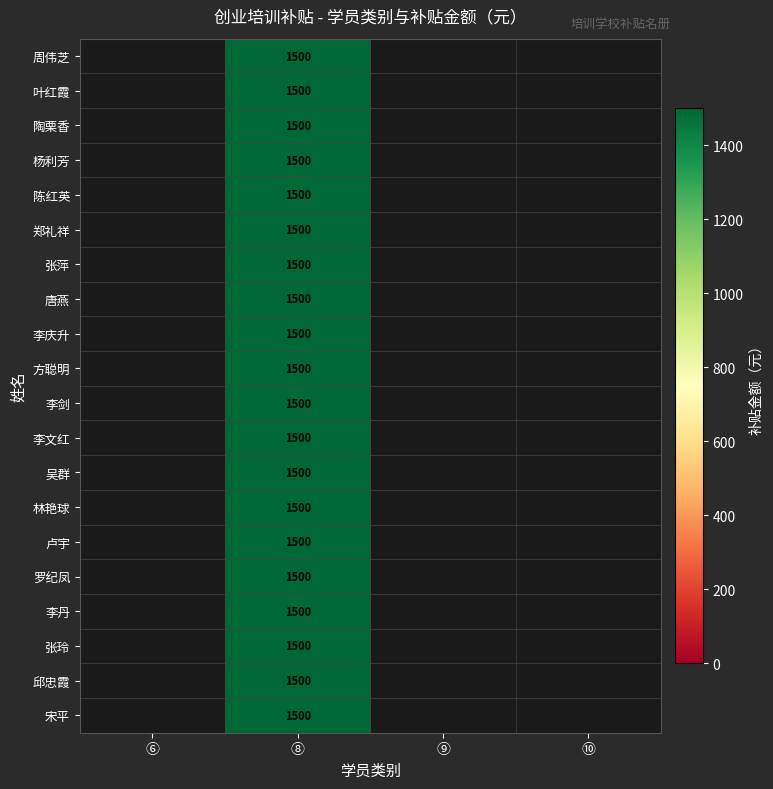

List the series in order of their overall mean, lowest first.

周伟芝, 叶红霞, 陶栗香, 杨利芳, 陈红英, 郑礼祥, 张萍, 唐燕, 李庆升, 方聪明, 李剑, 李文红, 吴群, 林艳球, 卢宇, 罗纪凤, 李丹, 张玲, 邱忠霞, 宋平